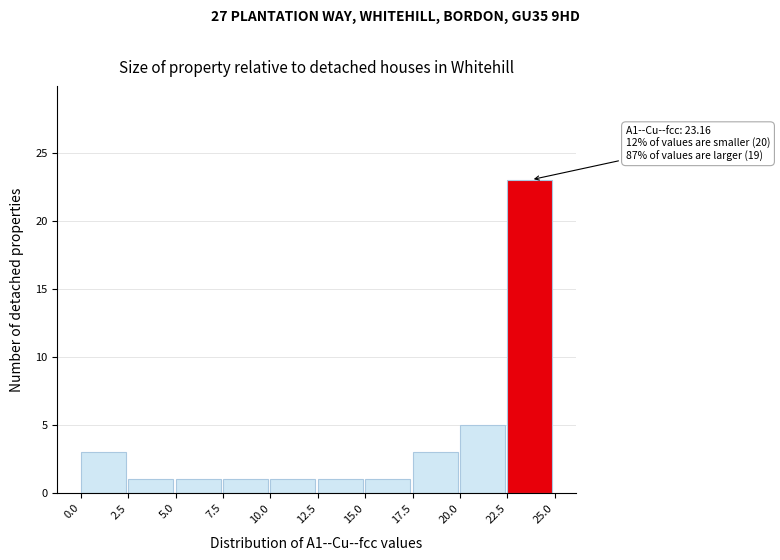

Over which range of the x-axis is the bar tallest?

22.5 to 25.0